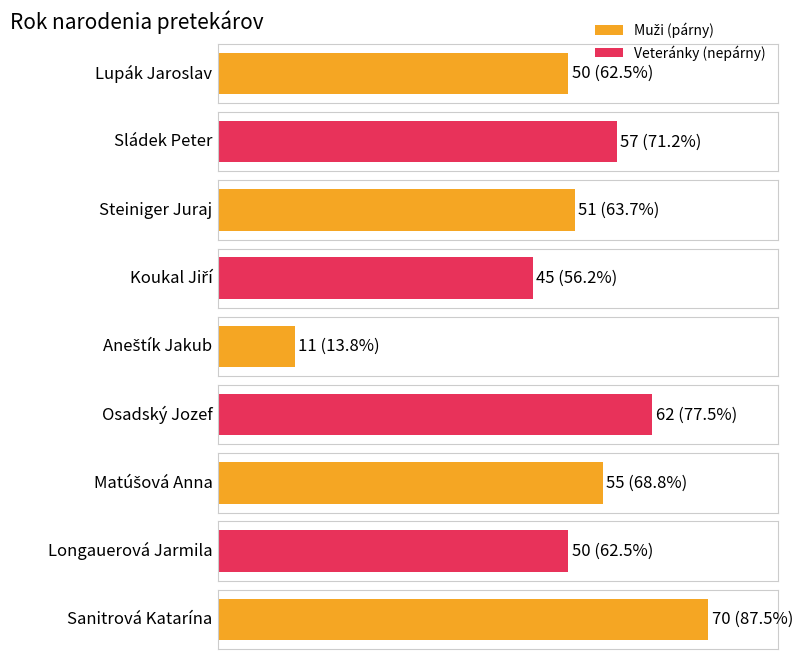

List the labels in order of value, smallest first.

Aneštík Jakub, Koukal Jiří, Lupák Jaroslav, Longauerová Jarmila, Steiniger Juraj, Matúšová Anna, Sládek Peter, Osadský Jozef, Sanitrová Katarína